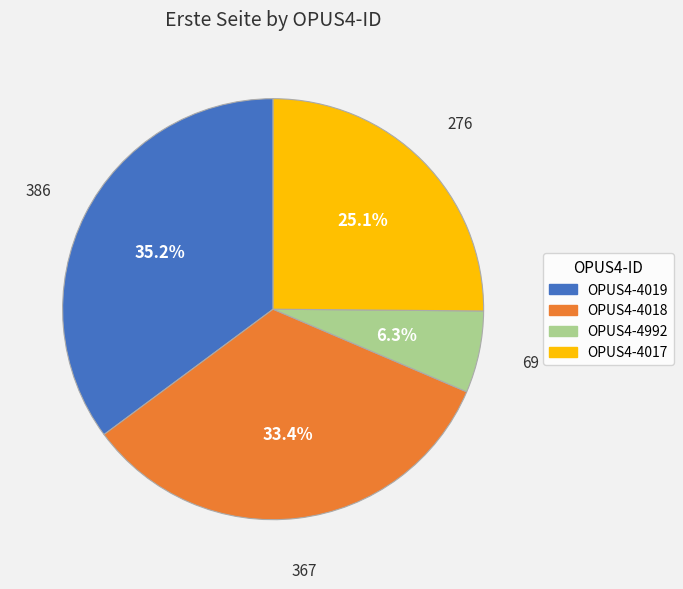

Which slice is the largest?

OPUS4-4019